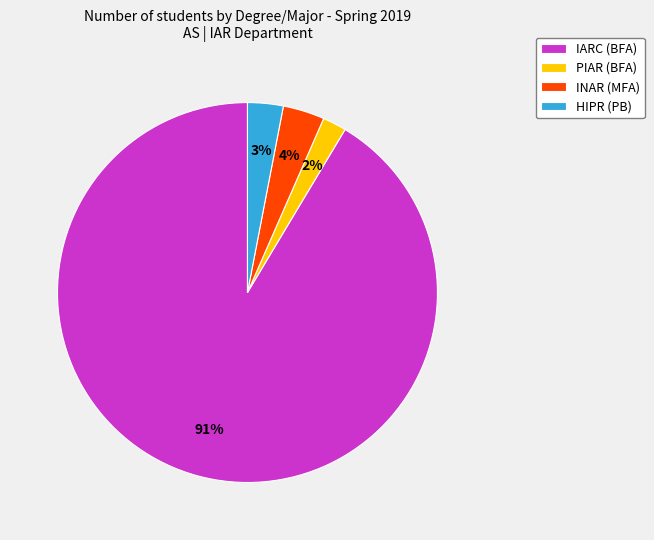

How many slices are in this pie chart?

4